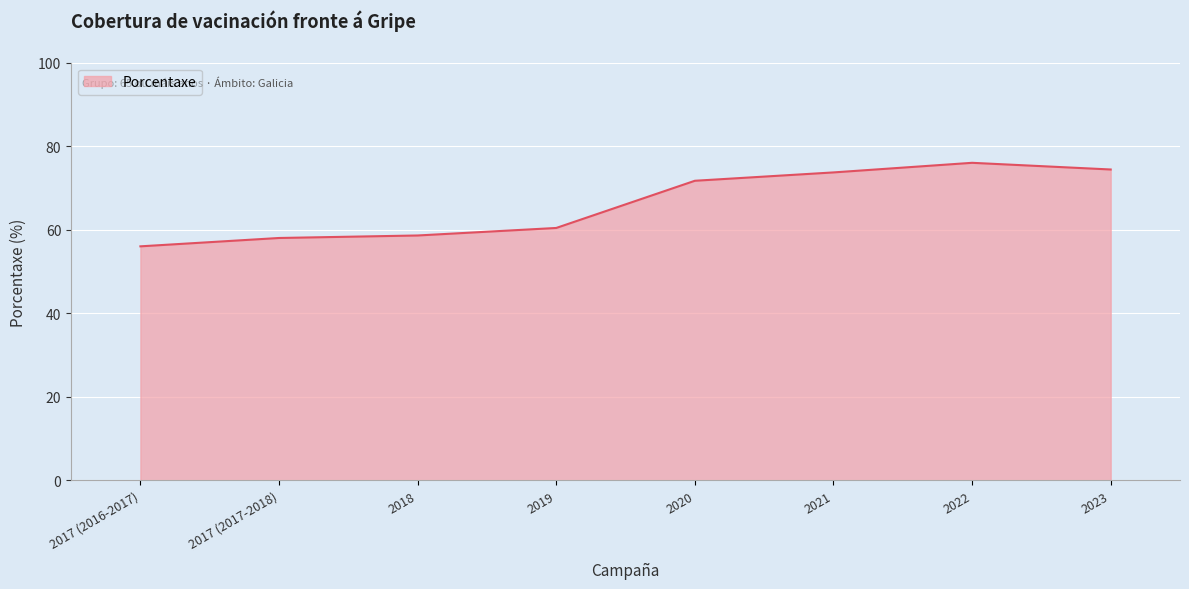

Does the chart have visible grid lines?

Yes